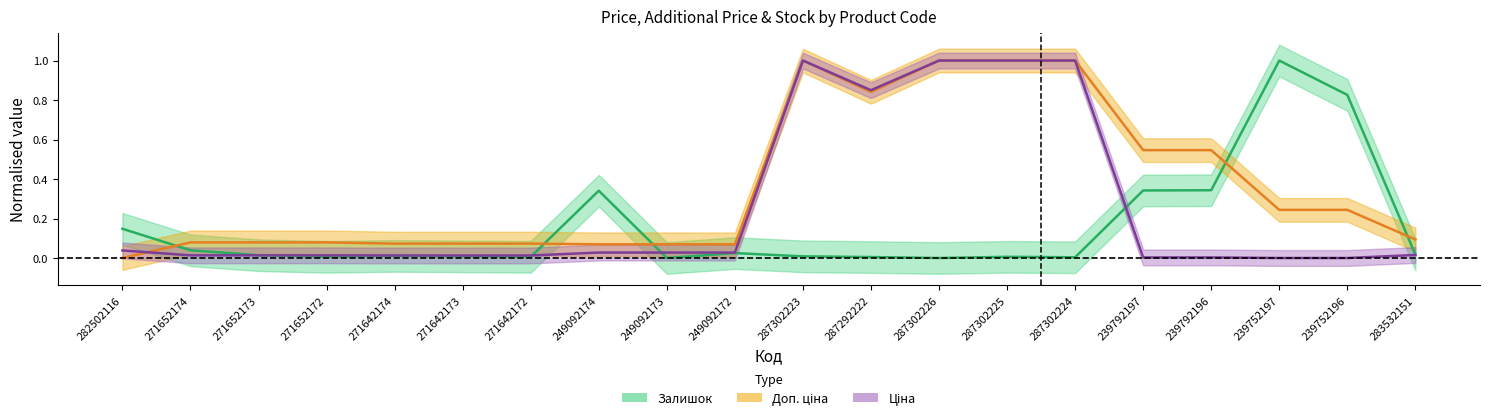

Between which two adjacent categories do Залишок and Доп. ціна first intersect?

282502116 and 271652174